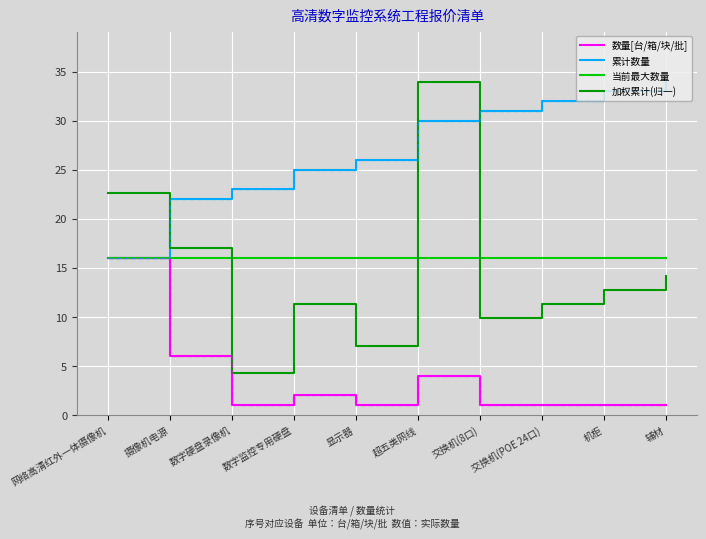

True or false: 数量[台/箱/块/批] has more than 0 points higher than both neighbors.

True